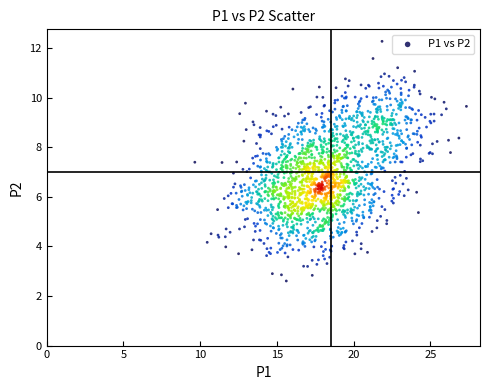

What is the range of Y values (max minus min)?

9.7